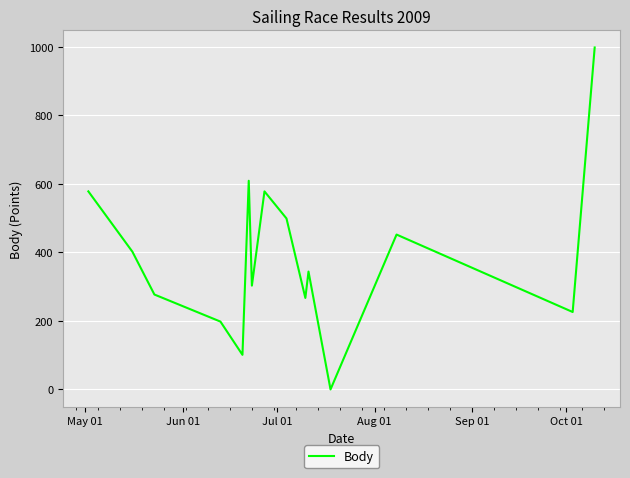

What is the greatest value displayed?

998